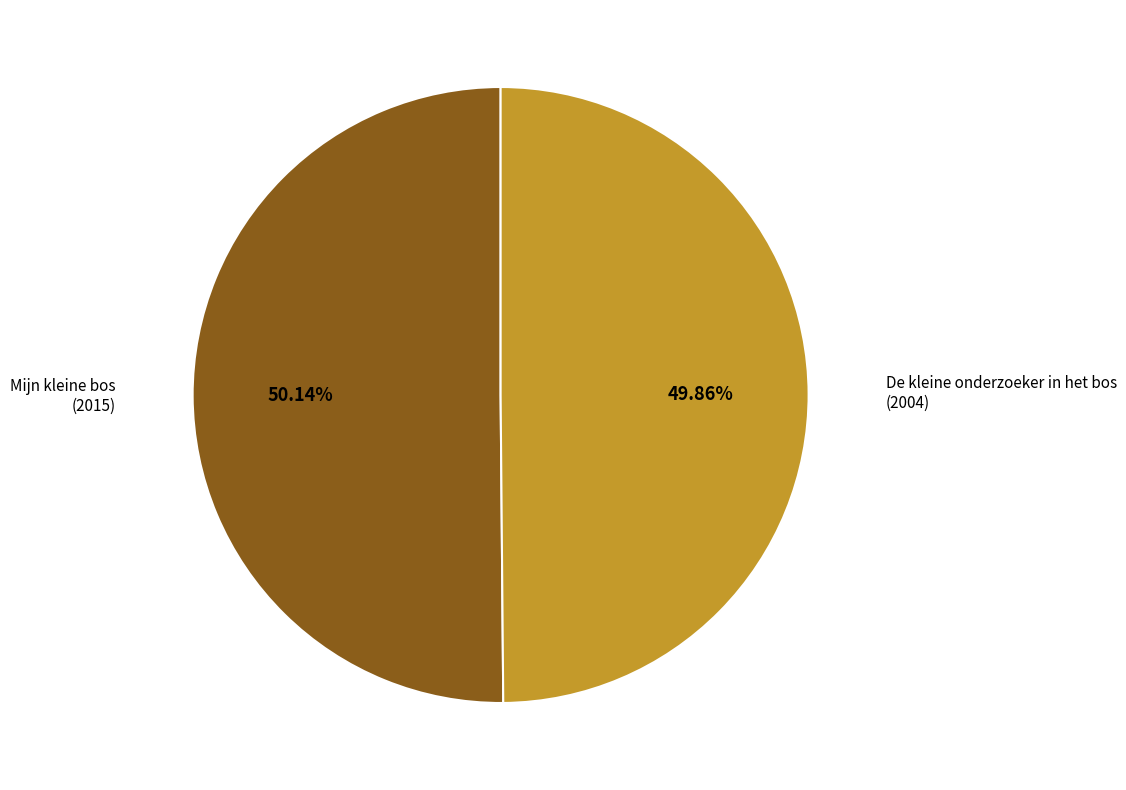

Is there any slice that represents more than half of the pie?

Yes